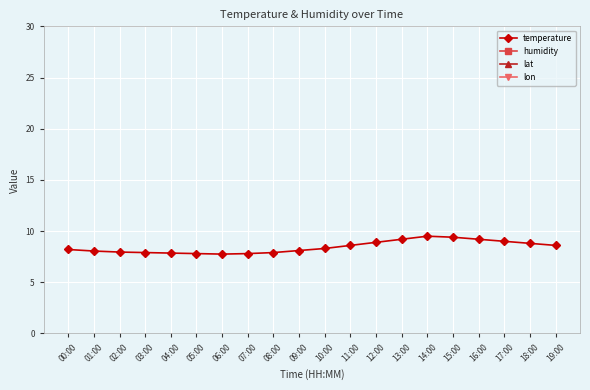

What is the maximum value for humidity?

99.9